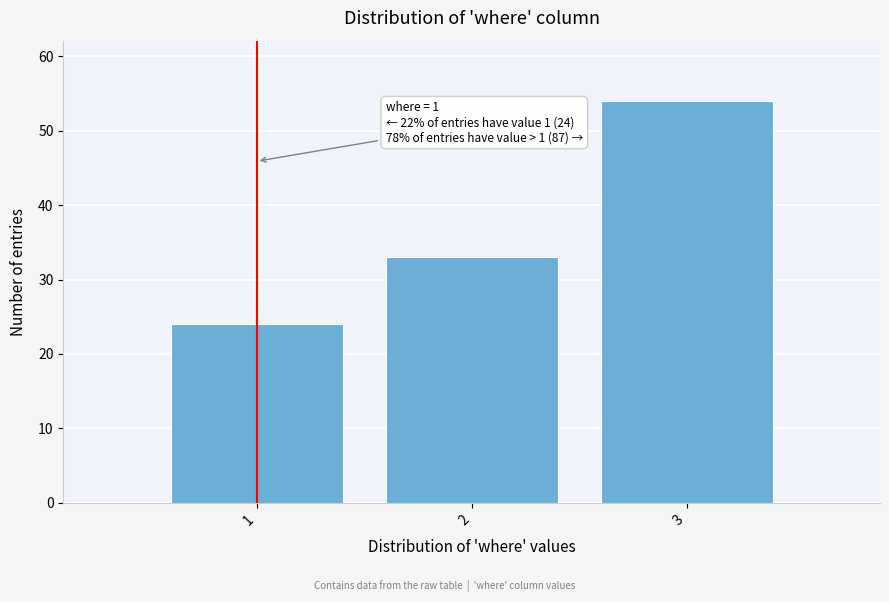

Reading right to left, what are all the values shown in this chart?

3=54	2=33	1=24